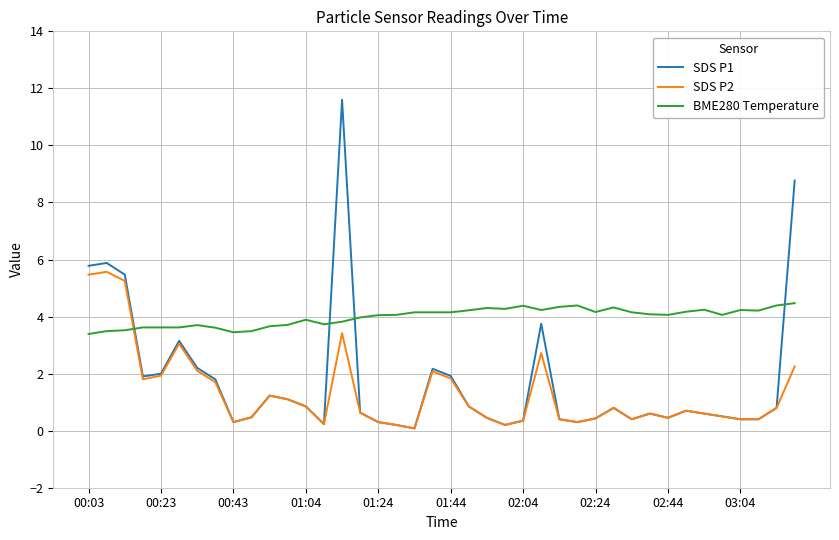

Which series has the largest range (max minus min)?

SDS P1